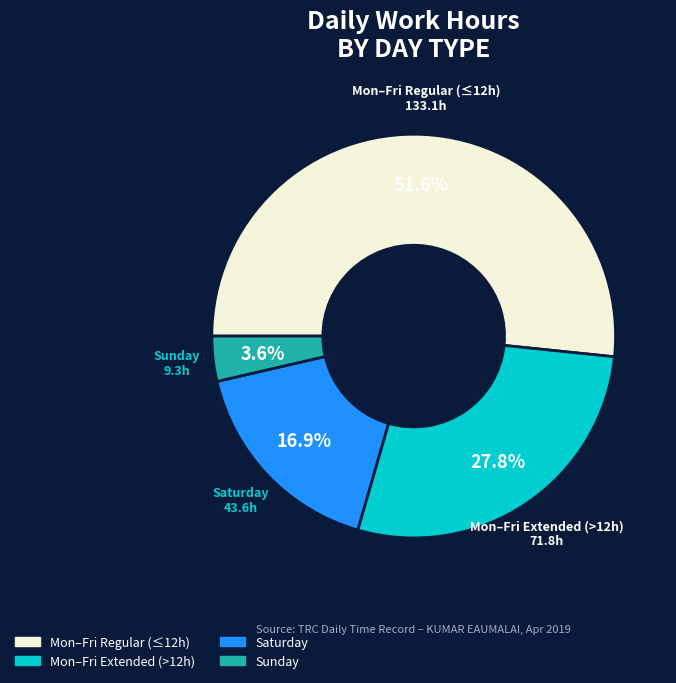

Is there a majority slice in this chart?

Yes